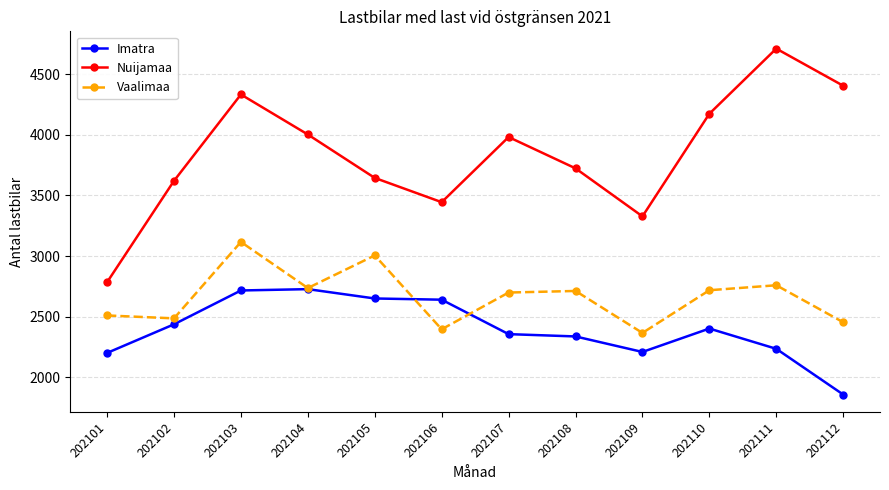

What is the value of the Nuijamaa point at the 8th from the left?

3723